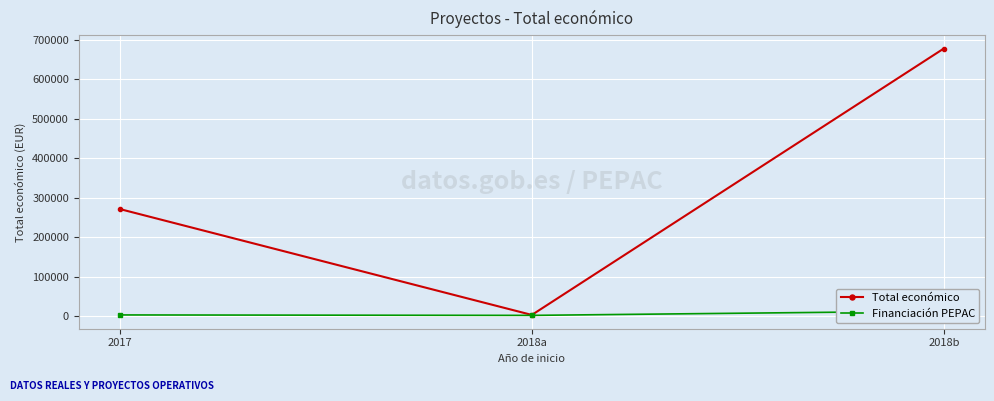

List the series in order of their peak value, highest first.

Total económico, Financiación PEPAC